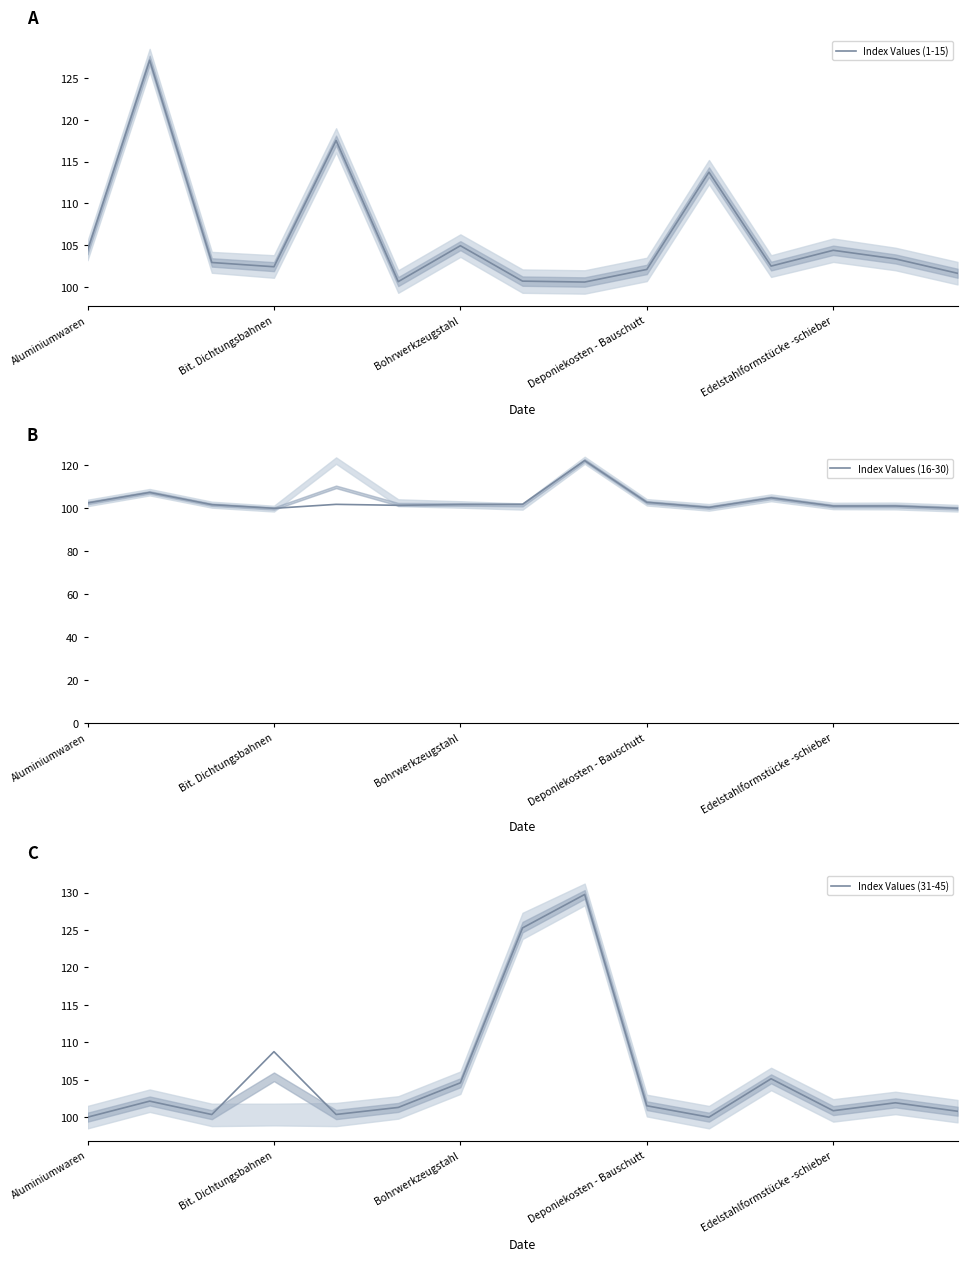

What is the value of the Index Values (16-30) point at the 4th from the left?

100.0